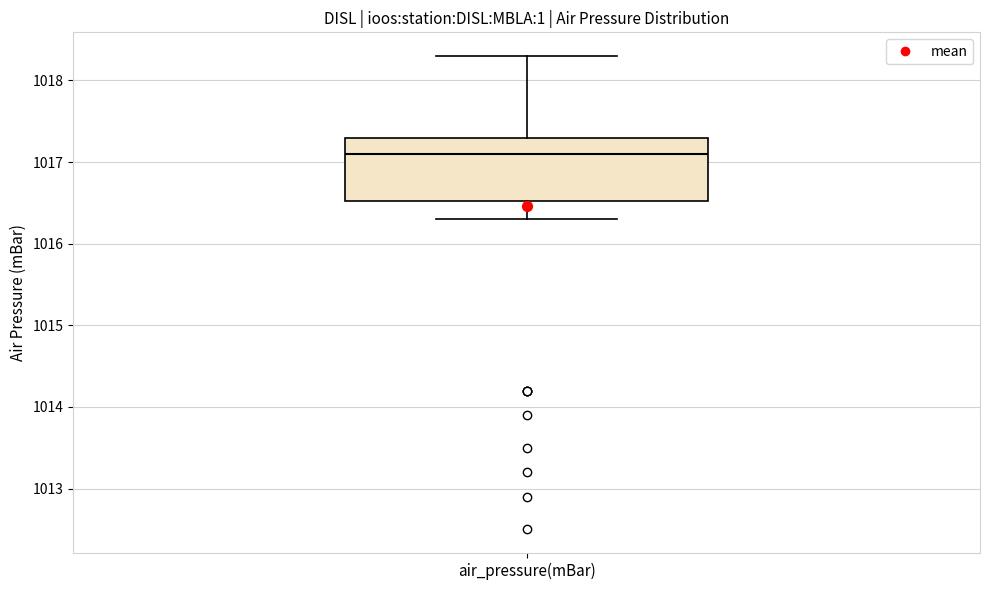

Transcribe this box plot: give where the median line is, the range the box spans, and where the two whiskers end, as read against the y-axis. The values are not printed on the chart, so give them approximately, as read against the axis.

median 1017.1, box 1016.5 to 1017.3, whiskers 1016.3 to 1018.3